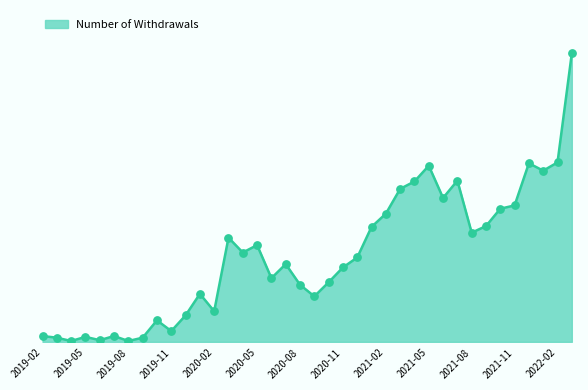

Is this an area chart (filled region under the line)?

Yes